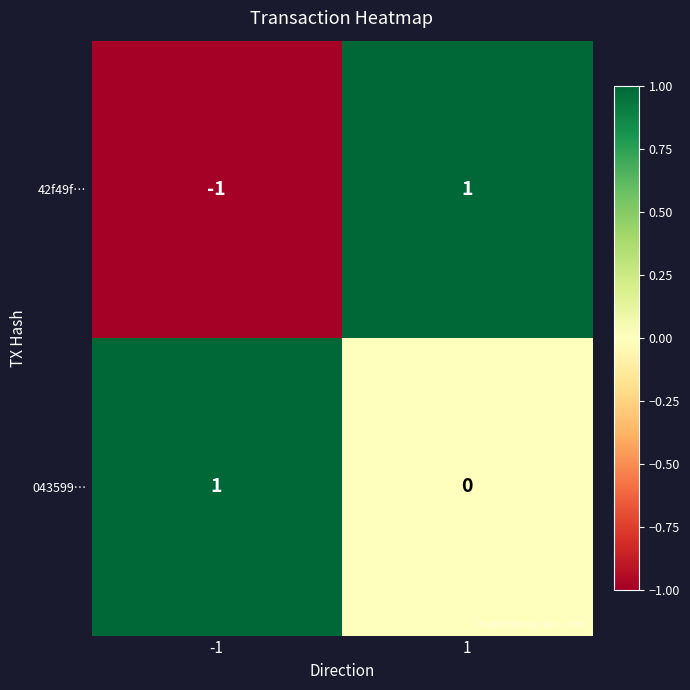

How many data points does each series have?

2